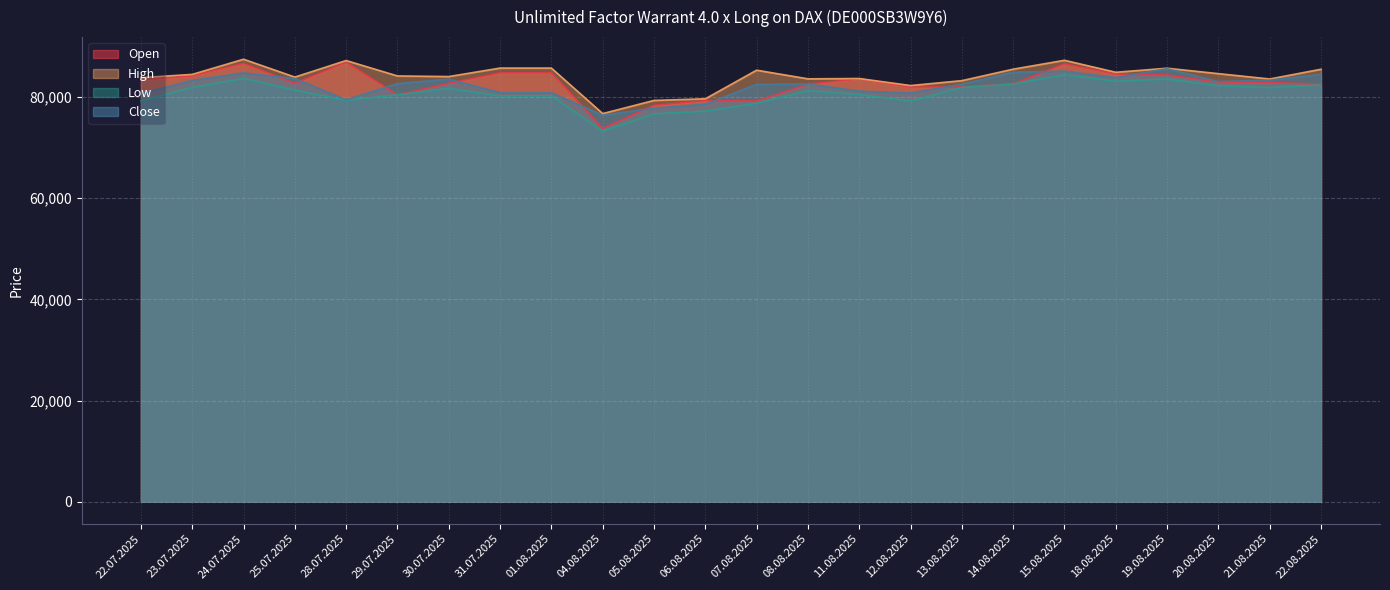

How many interior local valleys does the Close series have?

5